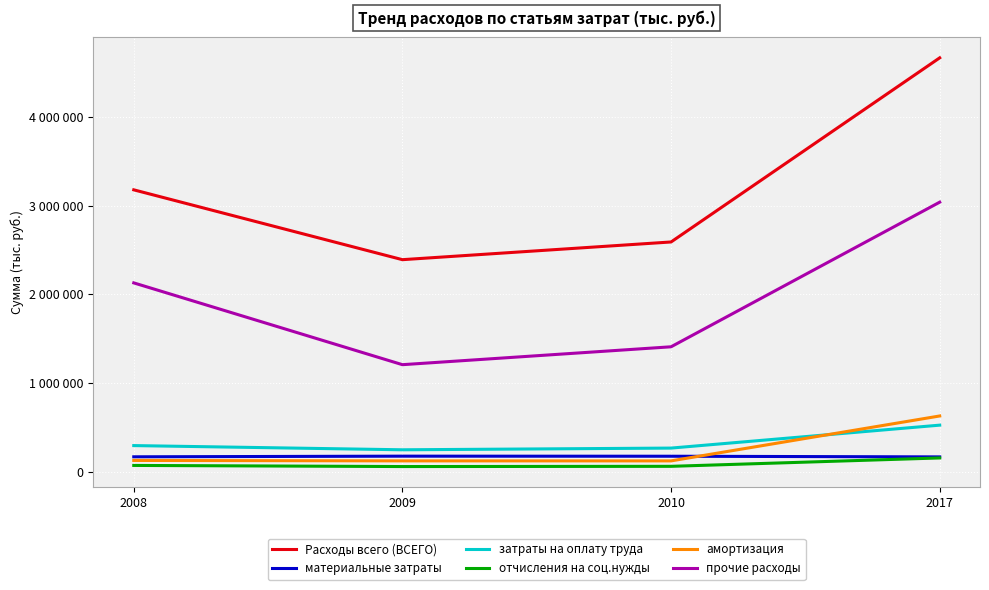

What is the value of the затраты на оплату труда point at the 1st from the left?

296033